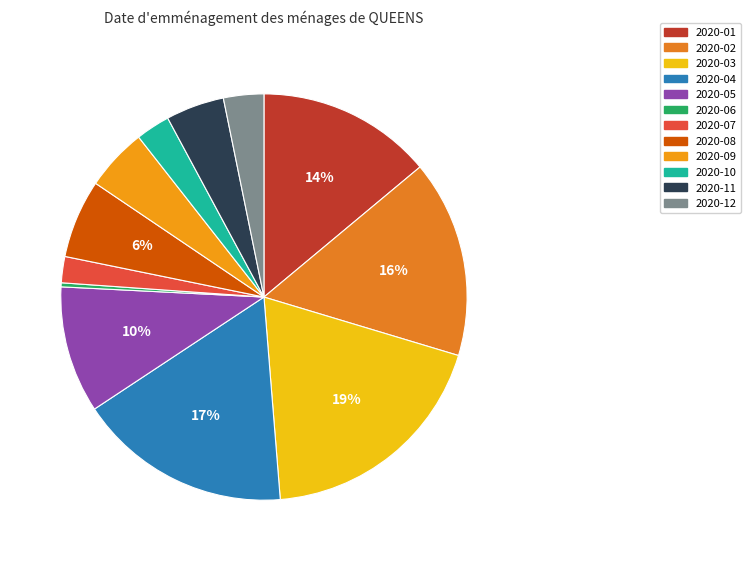

Do 2020-03 and 2020-02 together represent more than half of the pie?

No